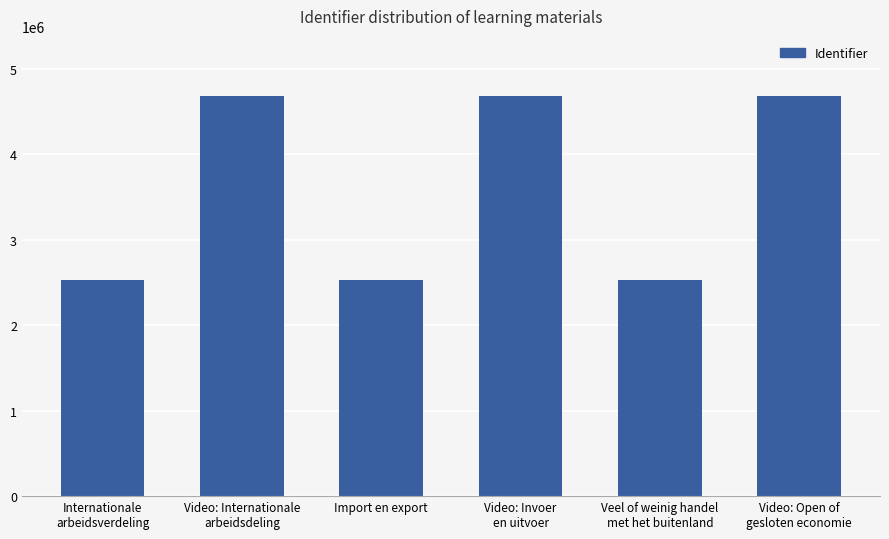

The value at Import en export is 2530512. True or false?

True